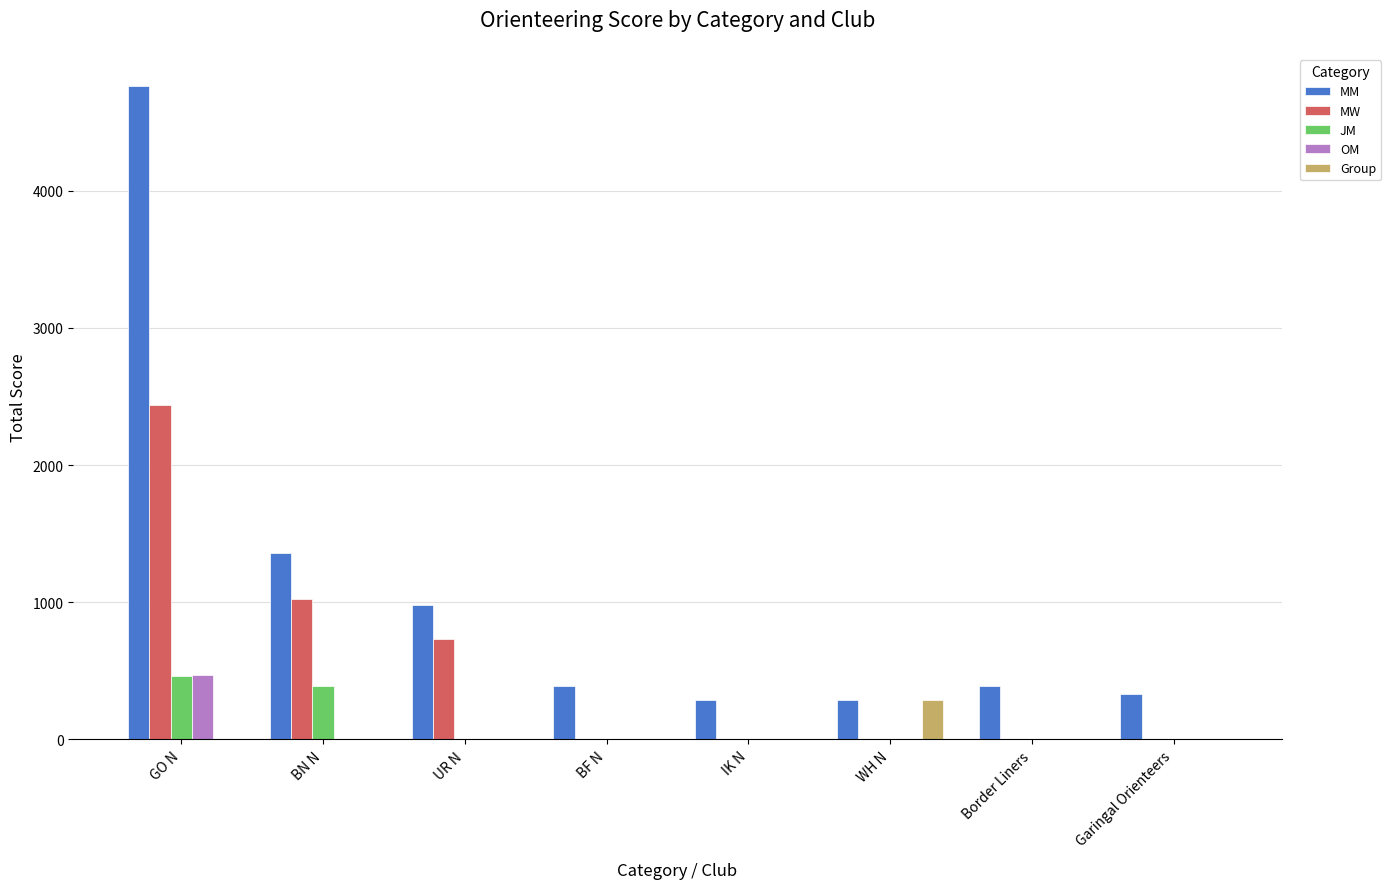

Is the value of Group at Garingal Orienteers greater than the value of OM at GO N?

No